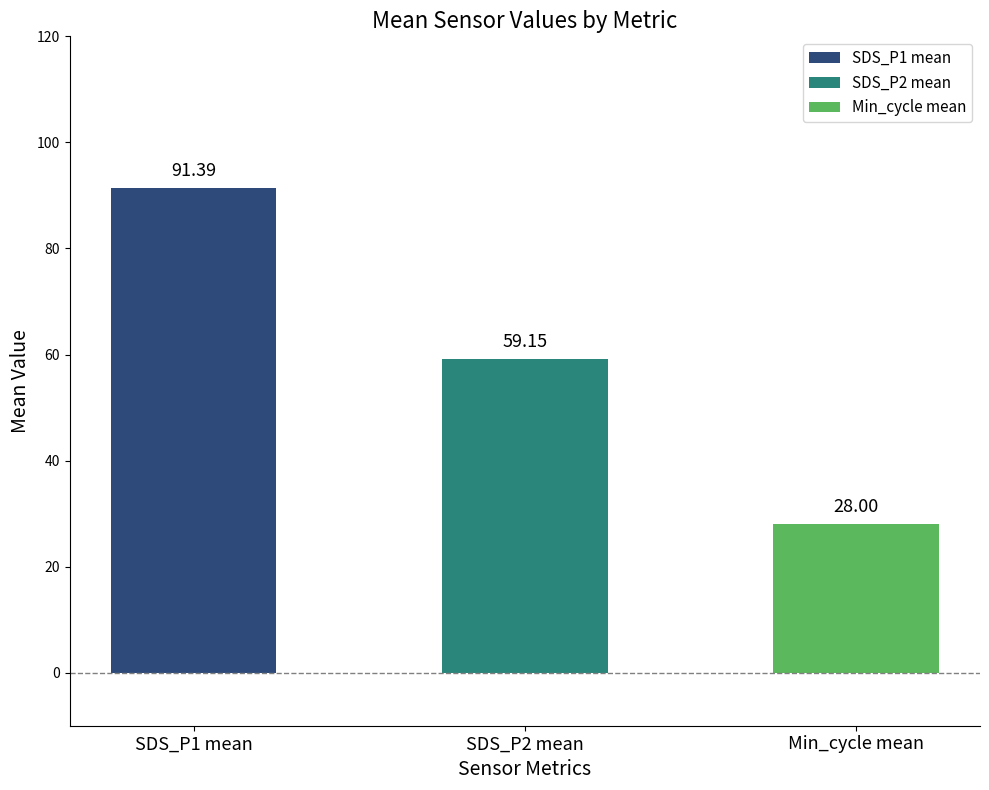

Which has a higher value, Min_cycle mean or SDS_P2 mean?

SDS_P2 mean